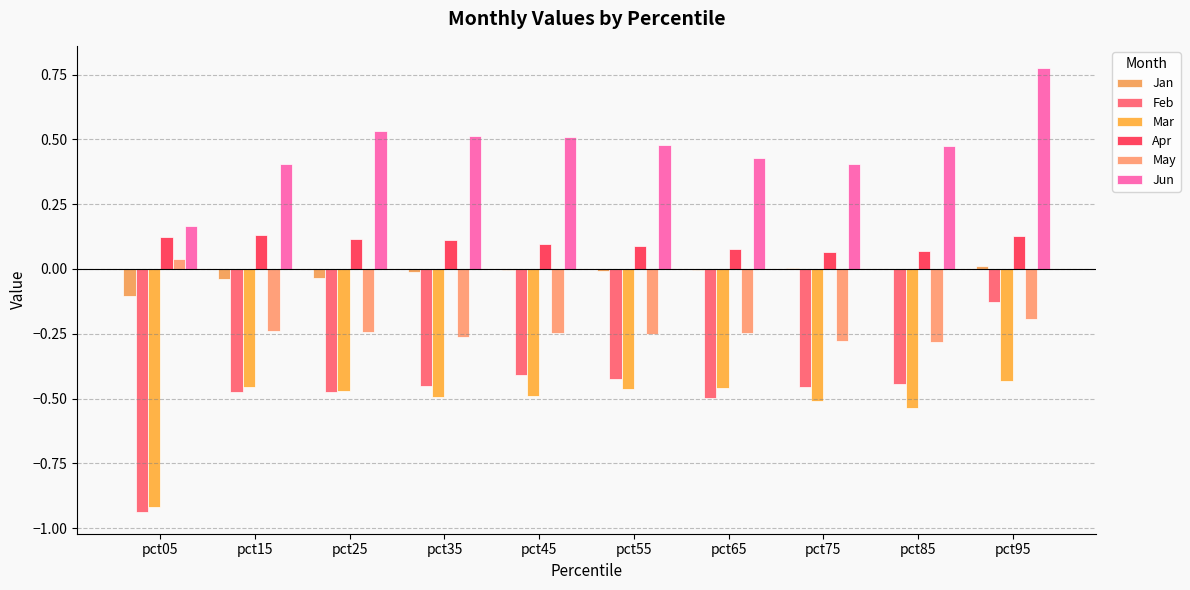

Read the May value at pct35.

-0.3